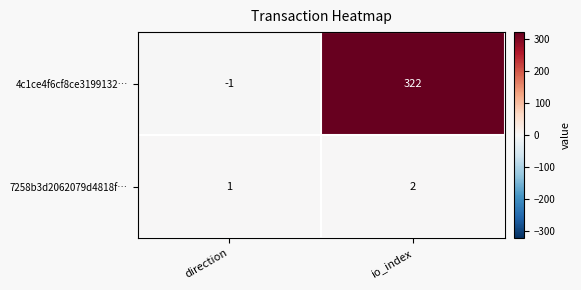

Is it true that 4c1ce4f6cf8ce3199132… equals -2 at direction?

False